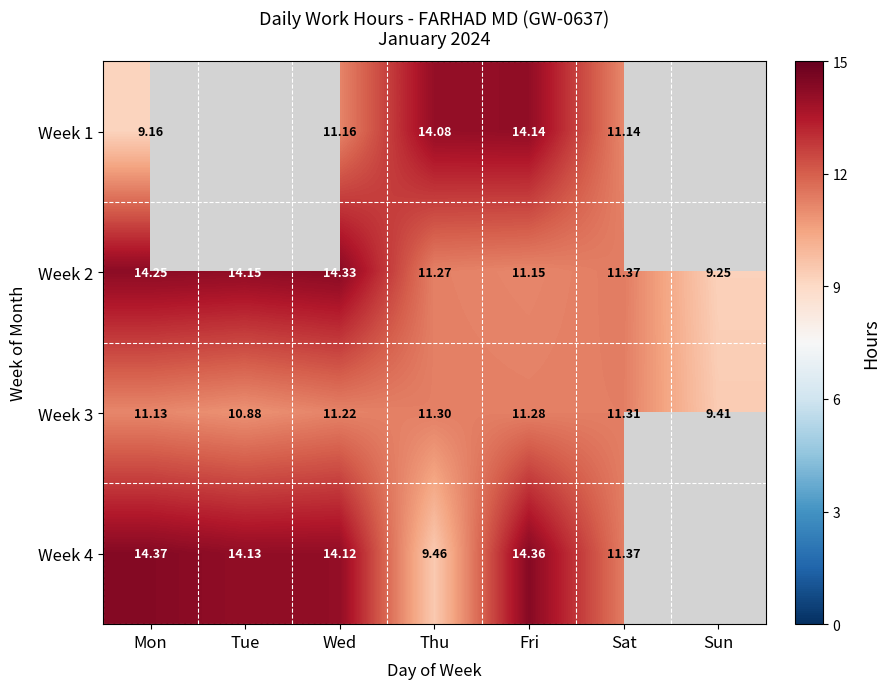

What value does the Week 1 series have at Wed?

11.2